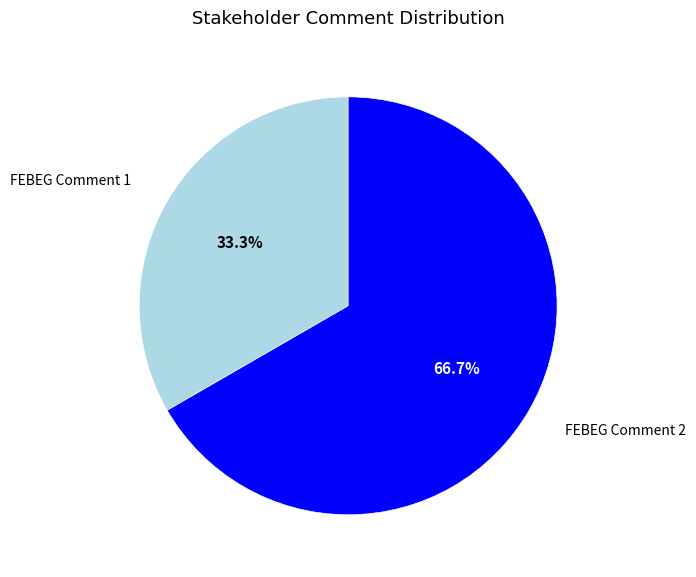

To the nearest percent, what is the combined percentage of FEBEG Comment 2 and FEBEG Comment 1?

100%